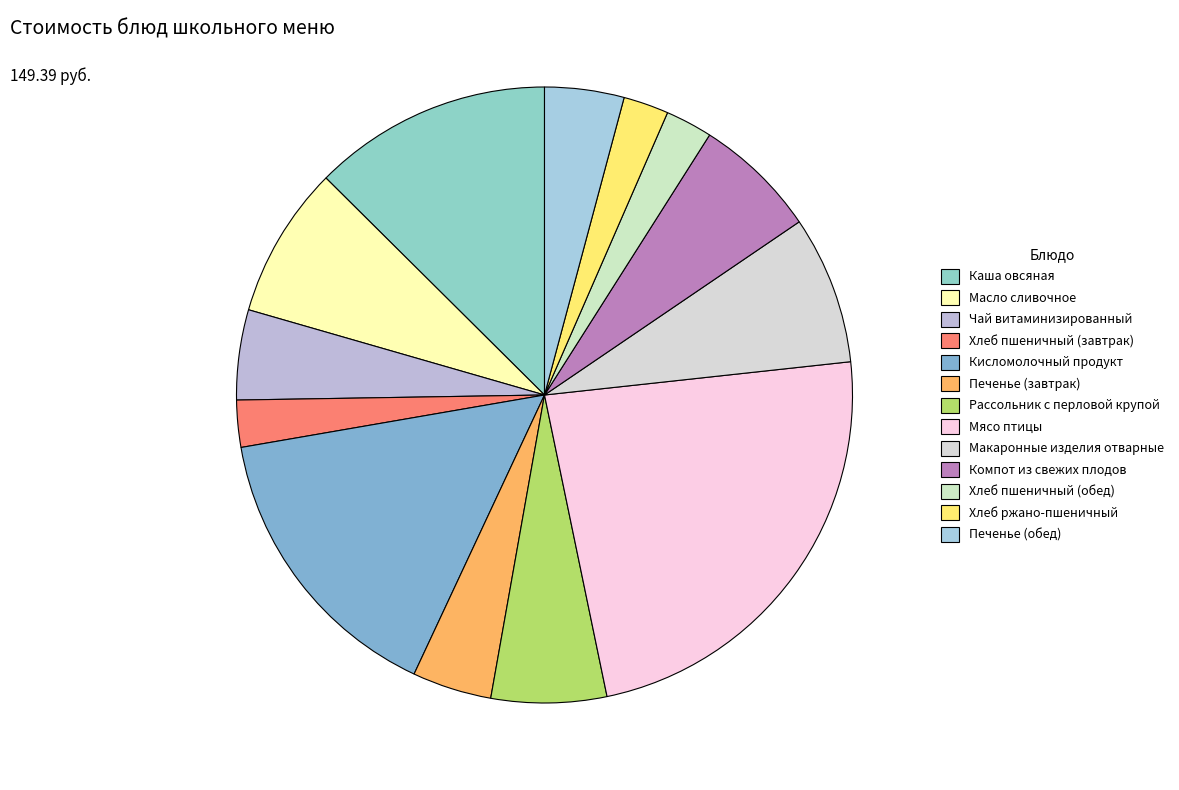

Is there a majority slice in this chart?

No